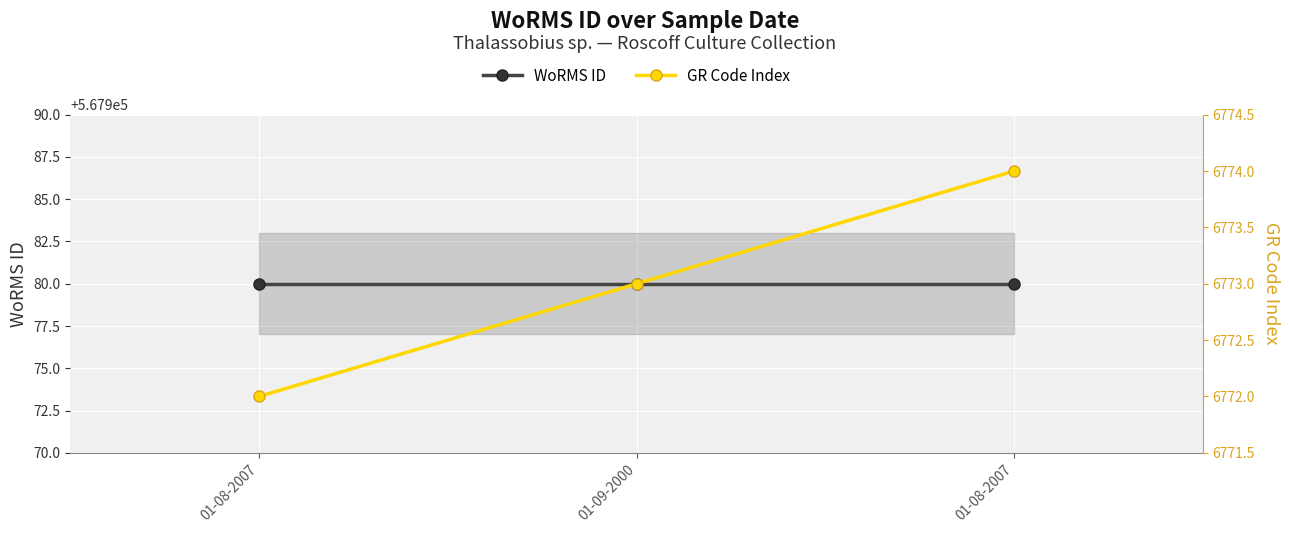

Rank the series by their maximum value, from lowest to highest.

GR Code Index, WoRMS ID